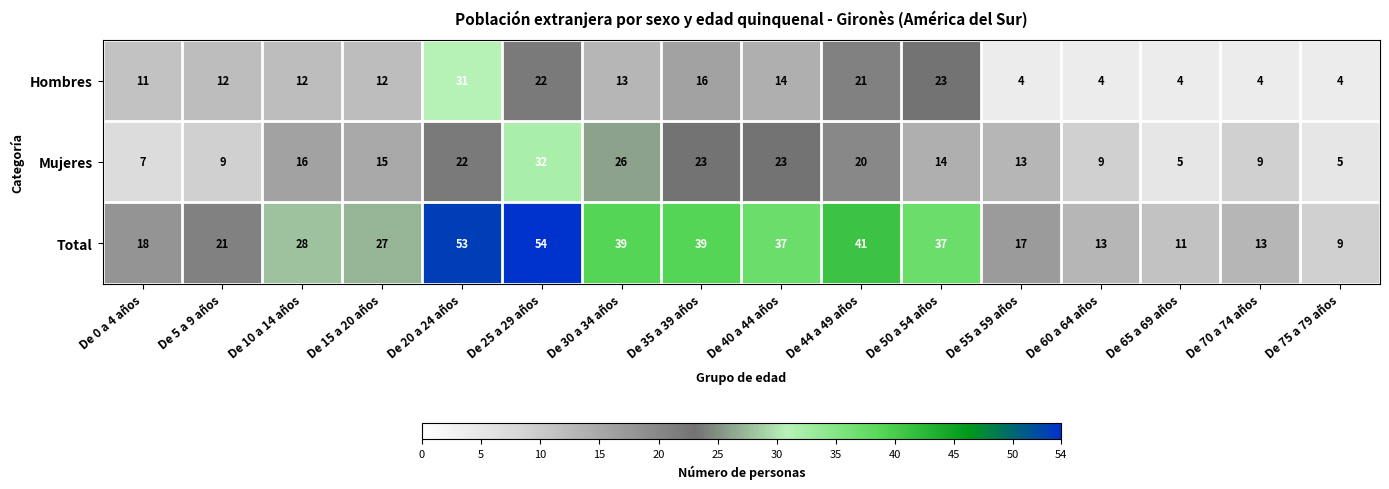

At how many categories does at least one series exceed 12?

14